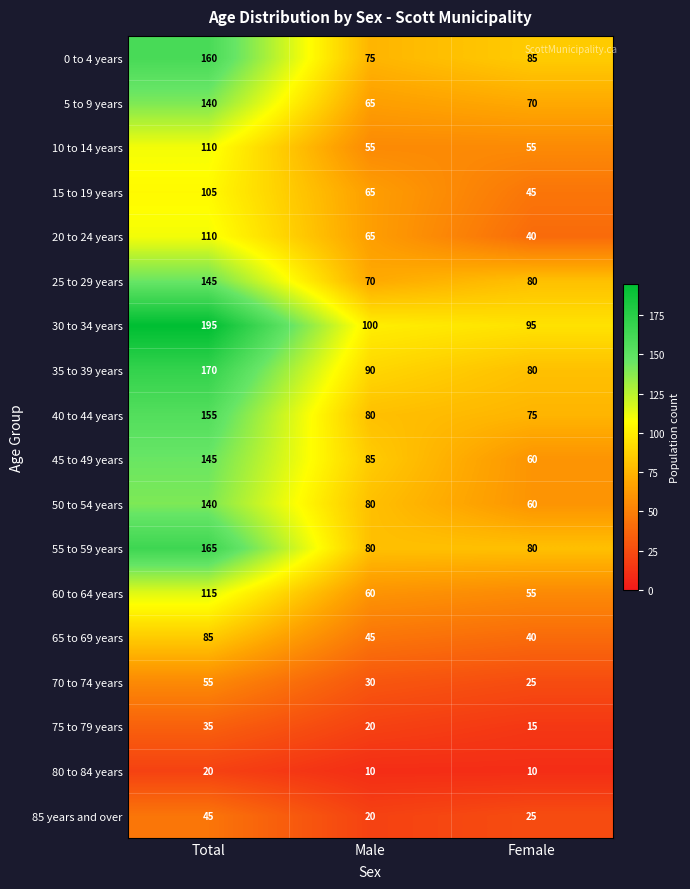

At which label is 40 to 44 years closest to 115?

Male